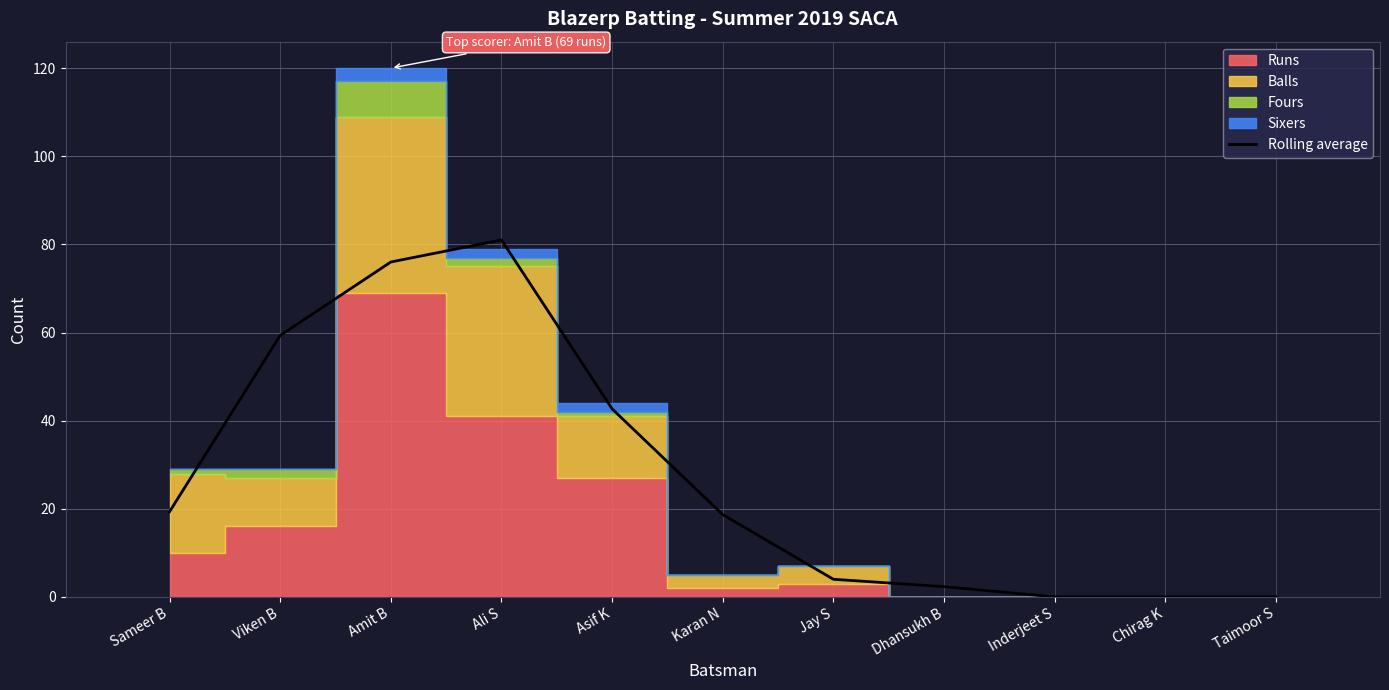

What position from the left is Viken B?

2